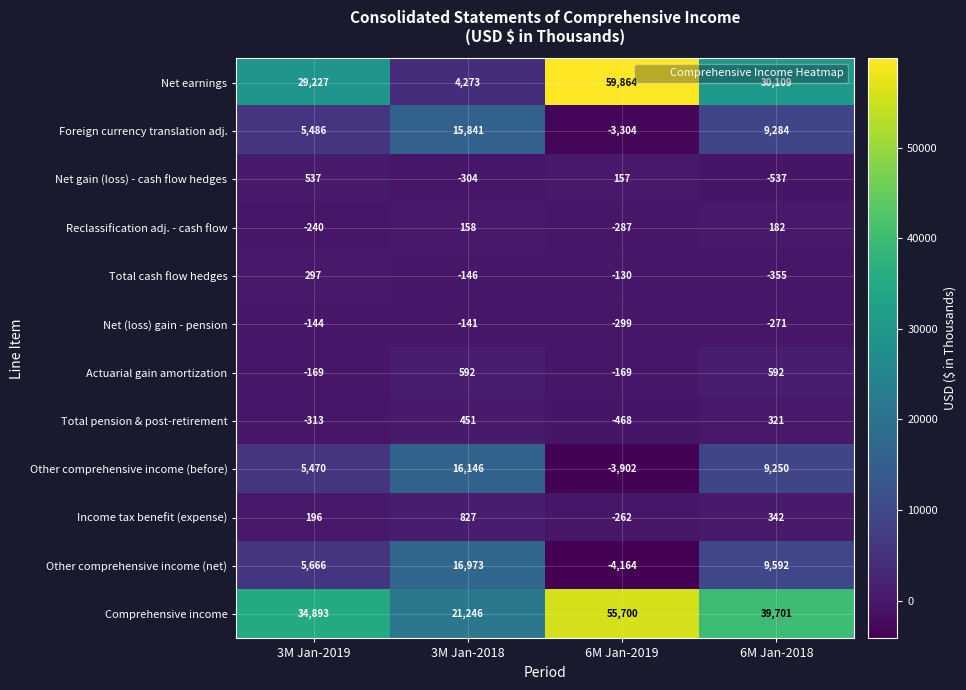

At 6M Jan-2018, list the series in order from smallest to largest.

Net gain (loss) - cash flow hedges, Total cash flow hedges, Net (loss) gain - pension, Reclassification adj. - cash flow, Total pension & post-retirement, Income tax benefit (expense), Actuarial gain amortization, Other comprehensive income (before), Foreign currency translation adj., Other comprehensive income (net), Net earnings, Comprehensive income